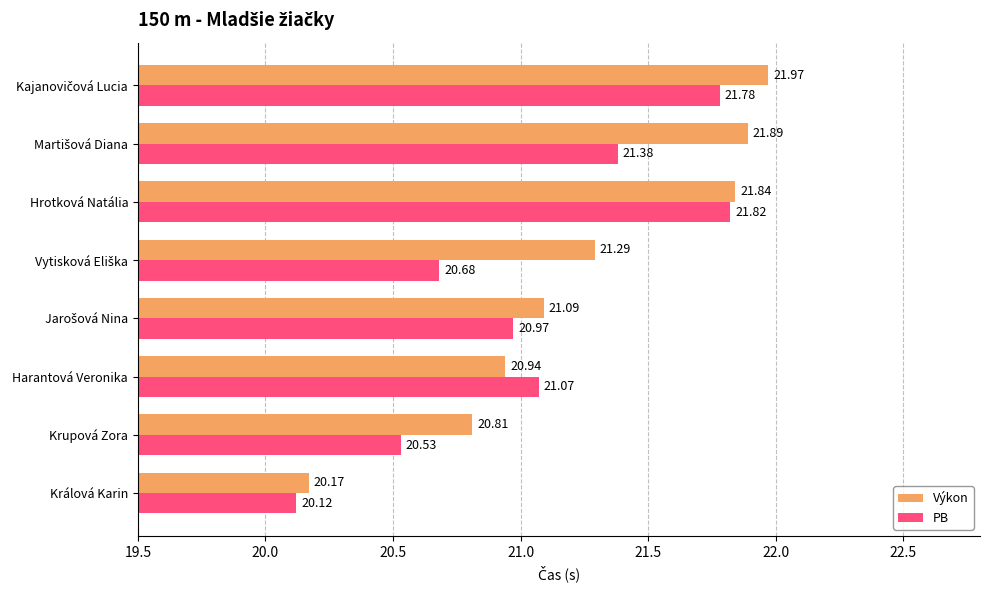

Which category has the lowest value across all series?

Králová Karin